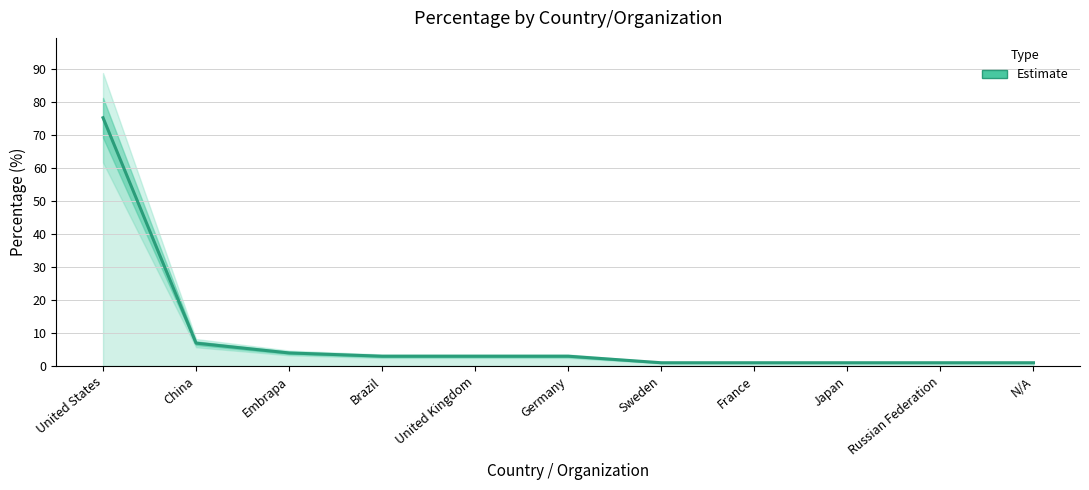

Rank the categories by value from lowest to highest.

Sweden, France, Japan, Russian Federation, N/A, Brazil, United Kingdom, Germany, Embrapa, China, United States